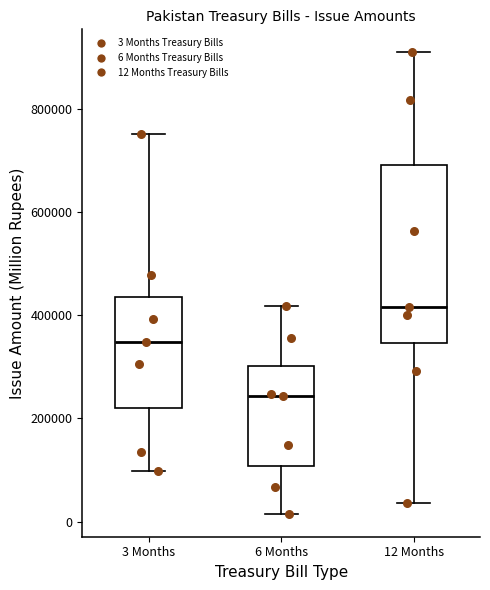

Which box has the lowest median line?

6 Months